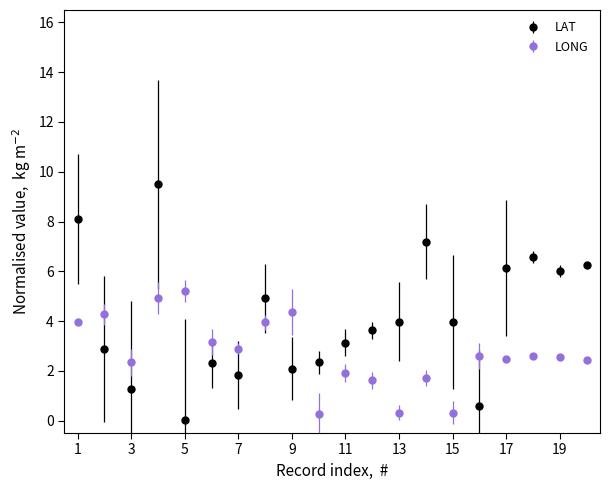

True or false: LONG has more than 0 interior local peaks.

True